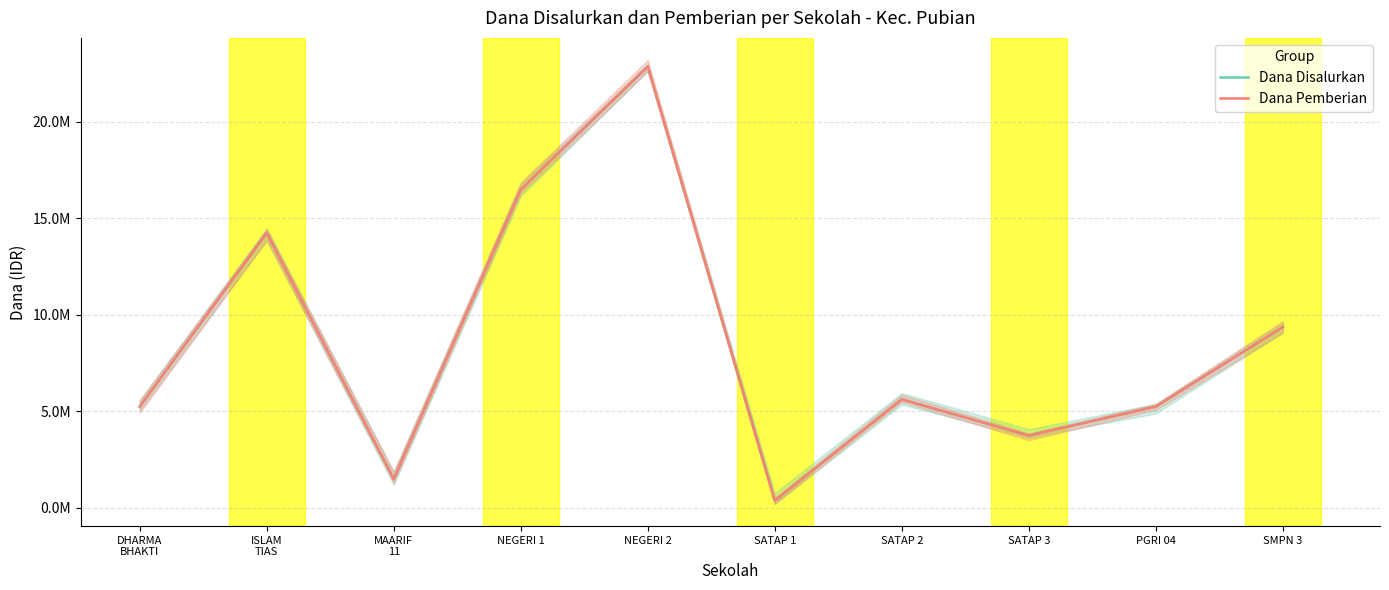

What is the total value across all series at PGRI 04?

10500000